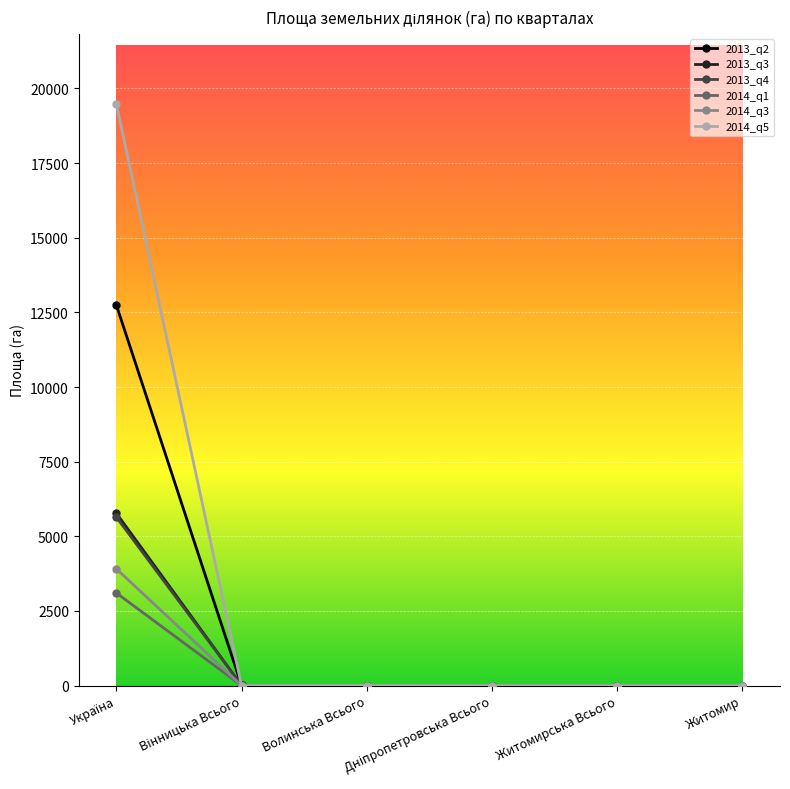

Which series has the largest range (max minus min)?

2014_q5